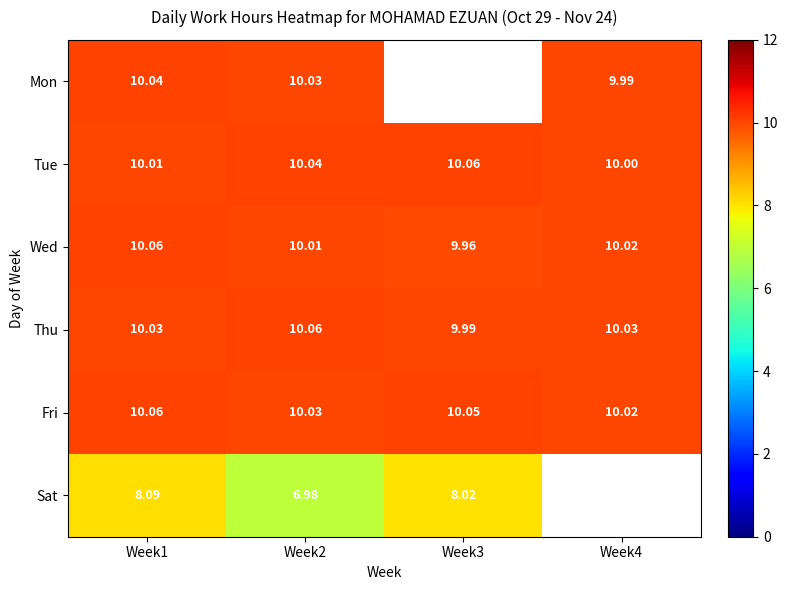

Between Week1 and Week3, which is larger?

Week3